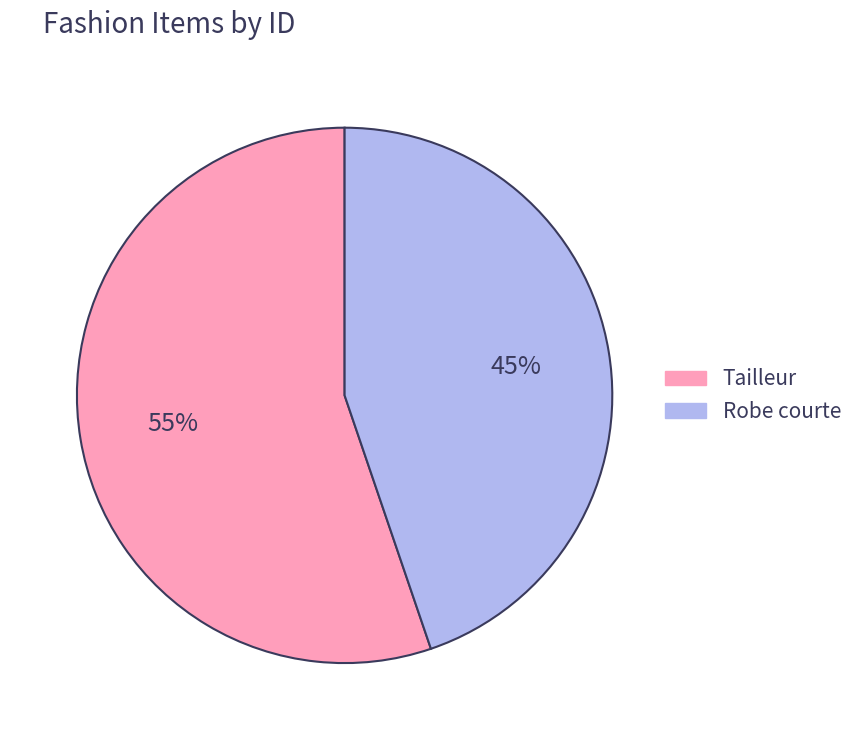

Between Tailleur and Robe courte, which is larger?

Tailleur